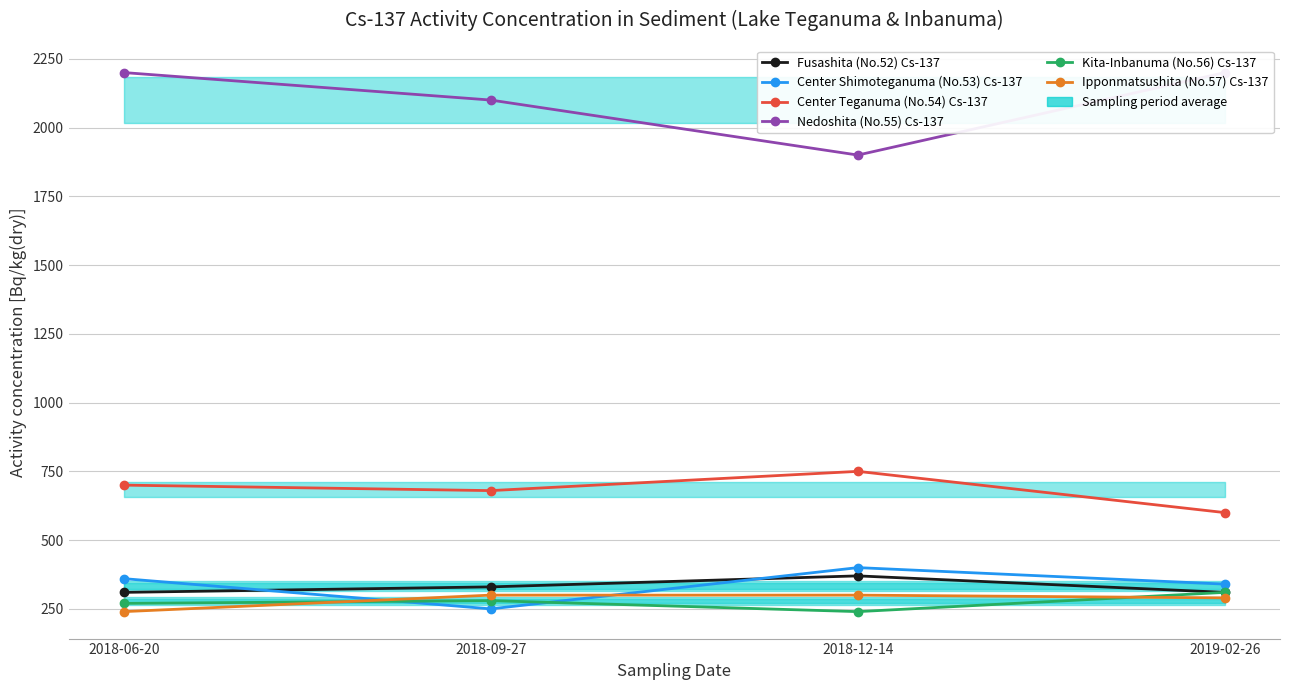

List the labels in order of Center Shimoteganuma (No.53) Cs-137 value, largest first.

2018-12-14, 2018-06-20, 2019-02-26, 2018-09-27